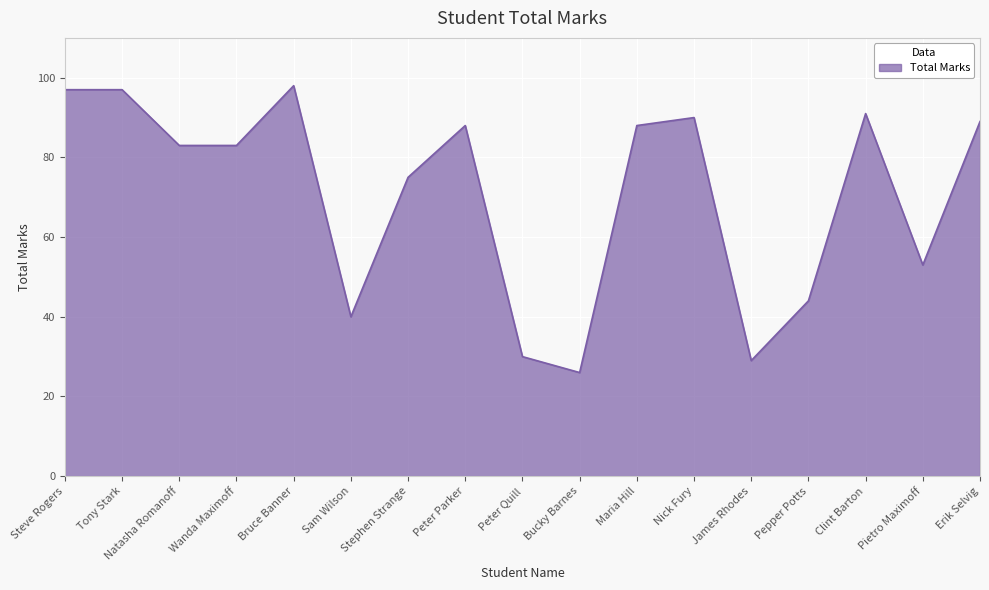

What is the sum of all values?

1201